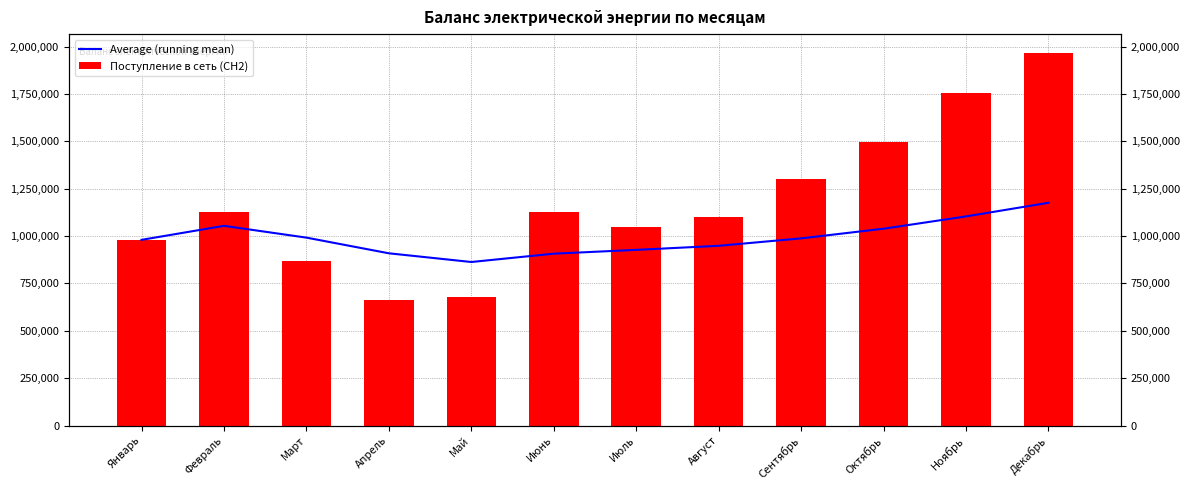

Reading left to right, transcribe all the data shown in this chart.

Average (running mean): 980064.0	1054044.0	991824.0	909119.5	863241.4	907174.8	927236.4	948685.8	987953.4	1038870.1	1103755.2	1175709.1
Поступление в сеть (СН2): 980064.0	1128024.0	867384.0	661006.0	679729.0	1126842.0	1047606.0	1098831.0	1302095.0	1497120.0	1752606.0	1967202.0